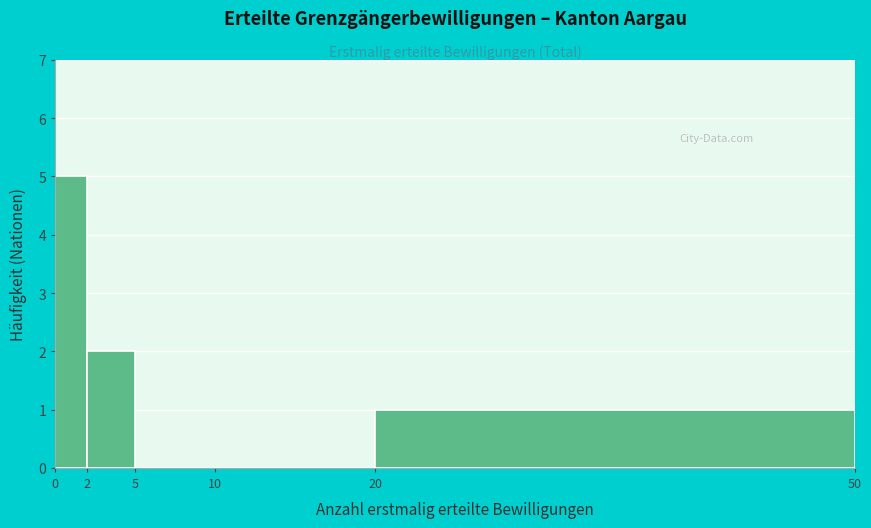

What is the height of the bar covering 2 to 5 on the x-axis? The values are not printed on the chart, so give them approximately, as read against the axis.

2